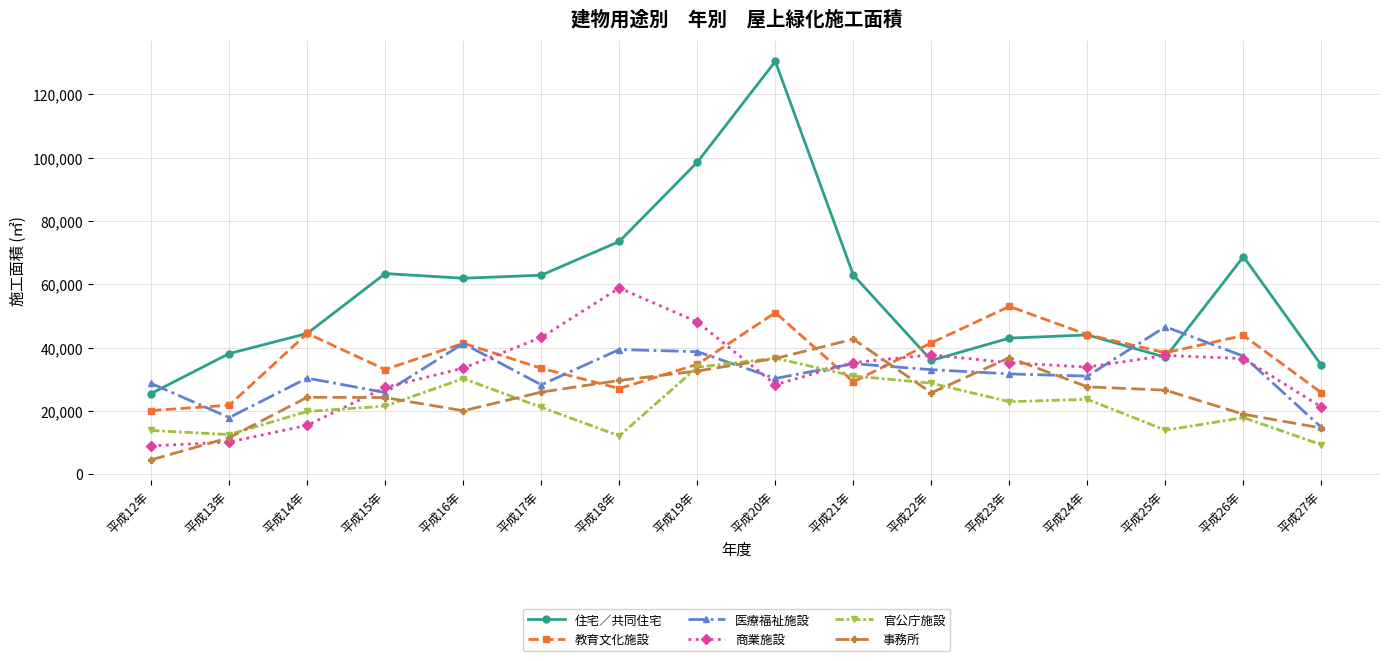

What is the difference between the maximum and second lowest values in the 医療福祉施設 series?

28702